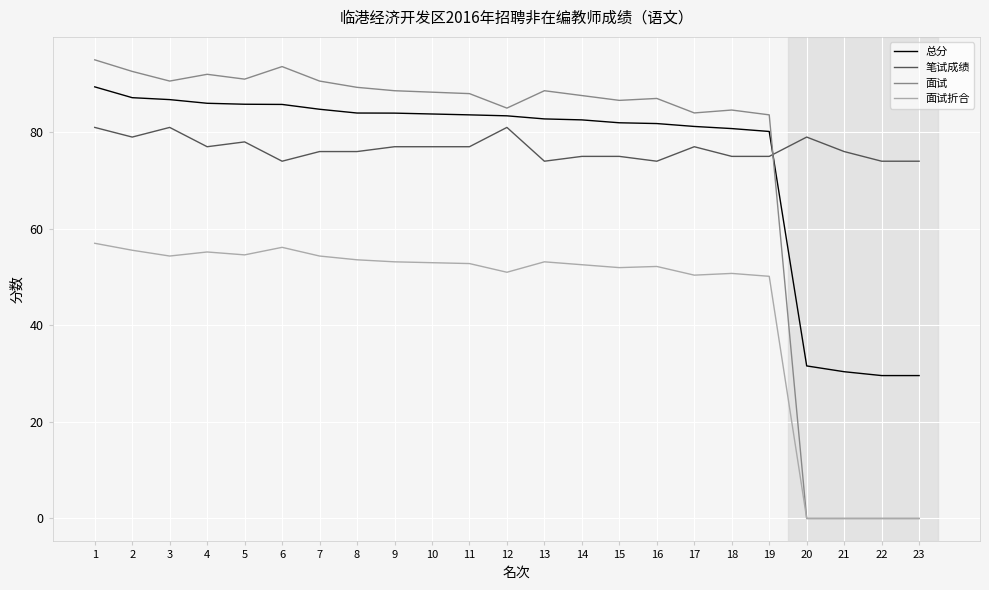

Which series has the largest total across all categories?

笔试成绩